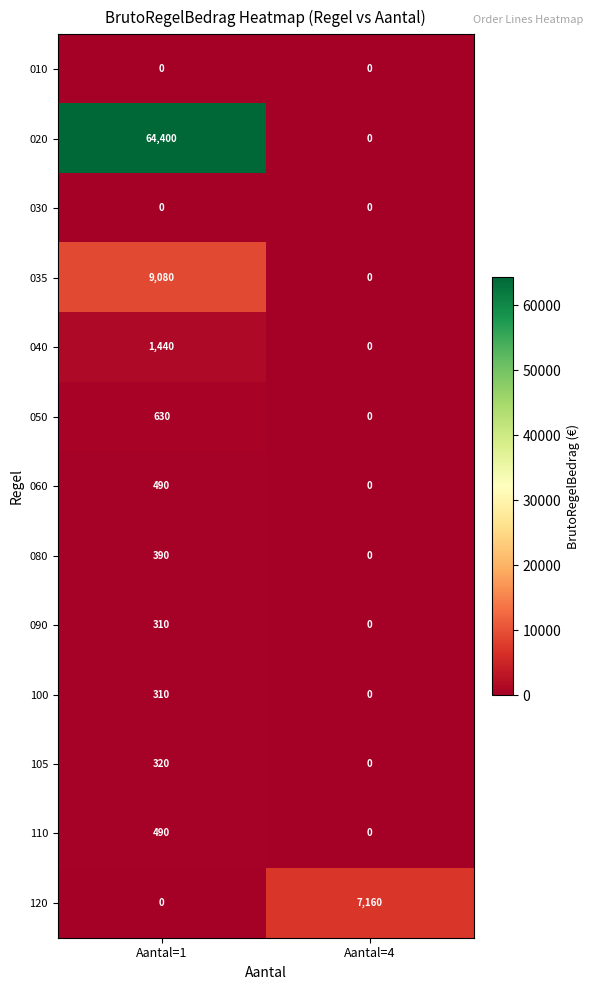

What is the sum of all 120 values?

7160